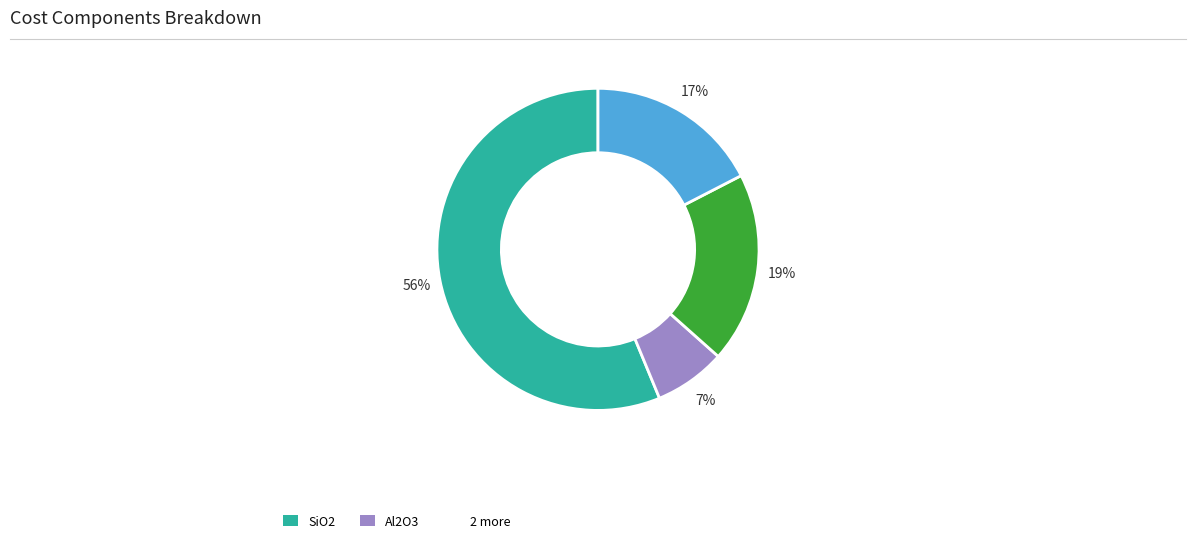

Is there any slice that represents more than half of the pie?

Yes